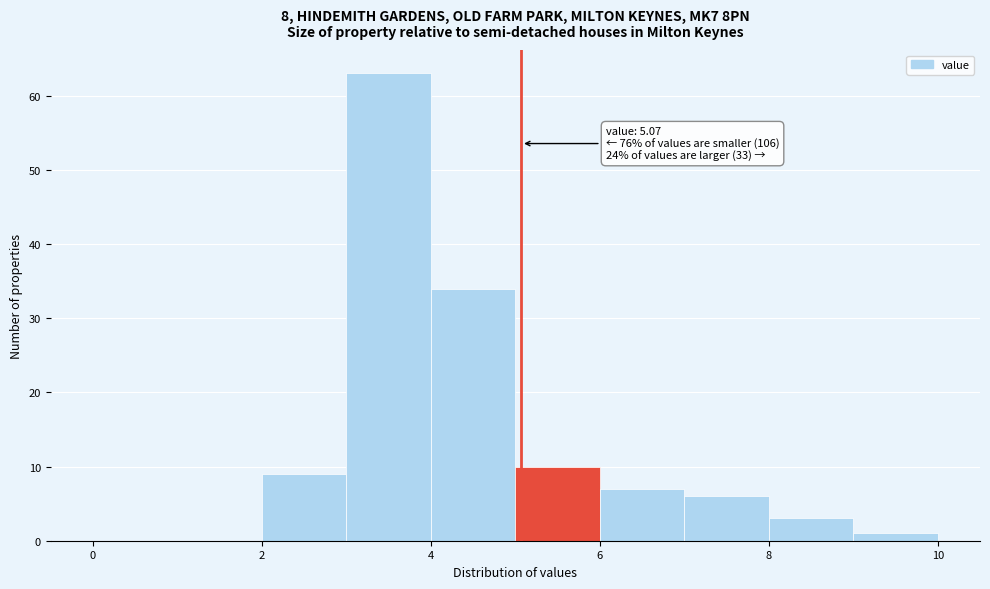

Which range on the x-axis has the tallest bar?

3 to 4